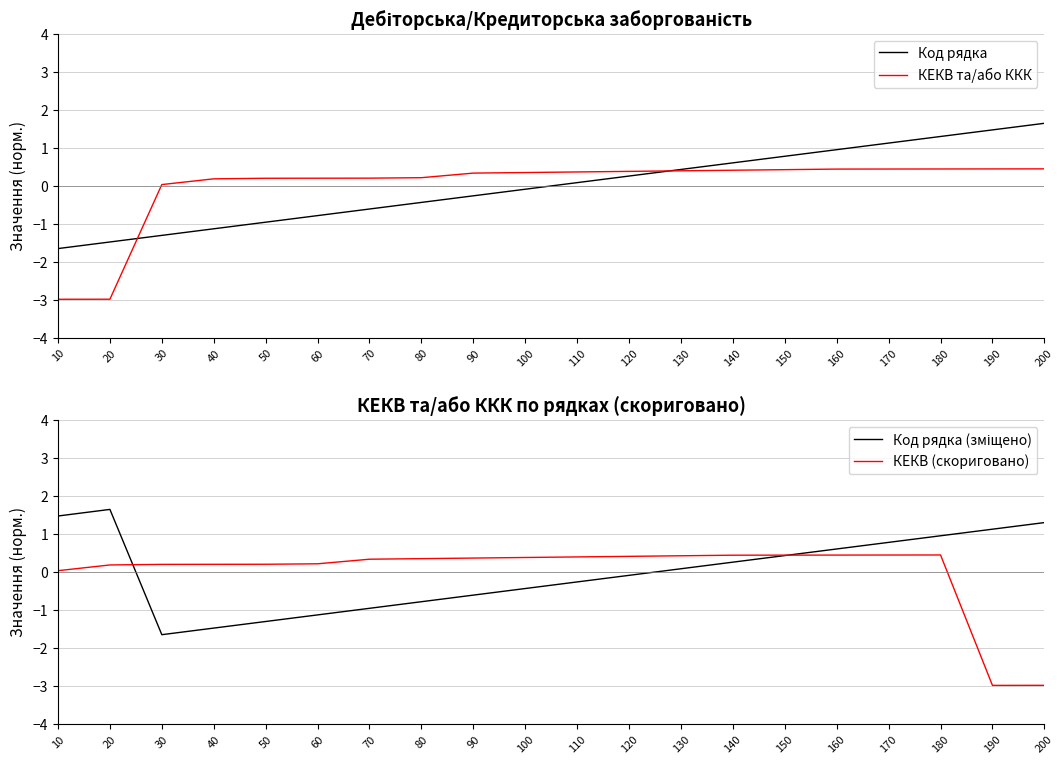

Rank the categories by КЕКВ (скориговано) value from lowest to highest.

190, 200, 10, 20, 30, 40, 50, 60, 70, 80, 90, 100, 110, 120, 130, 140, 150, 160, 170, 180